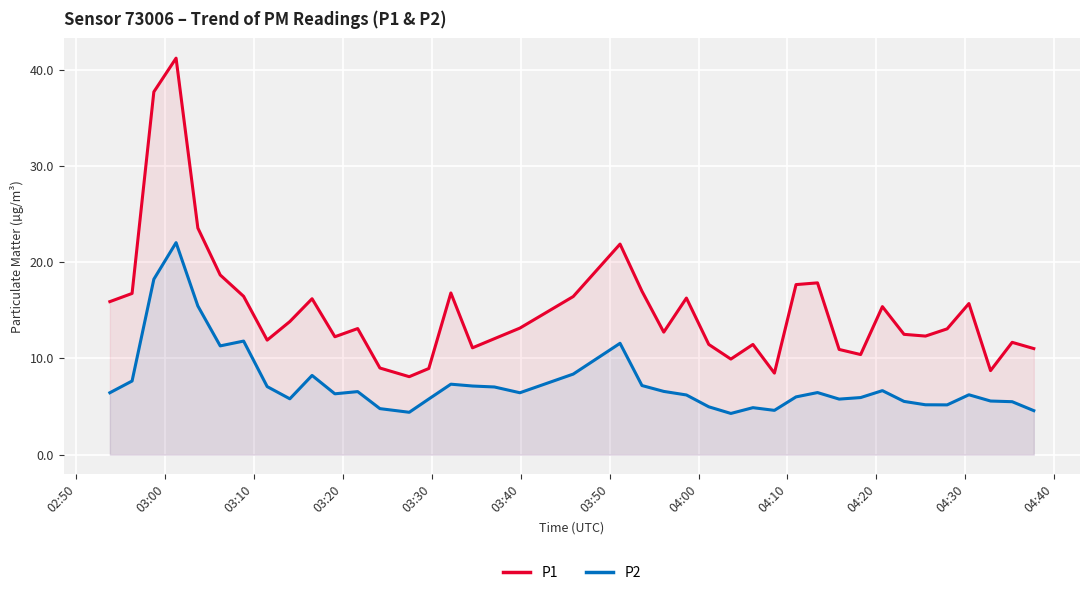

In P1, how many points are higher than both neighbors (excluding endpoints)?

11